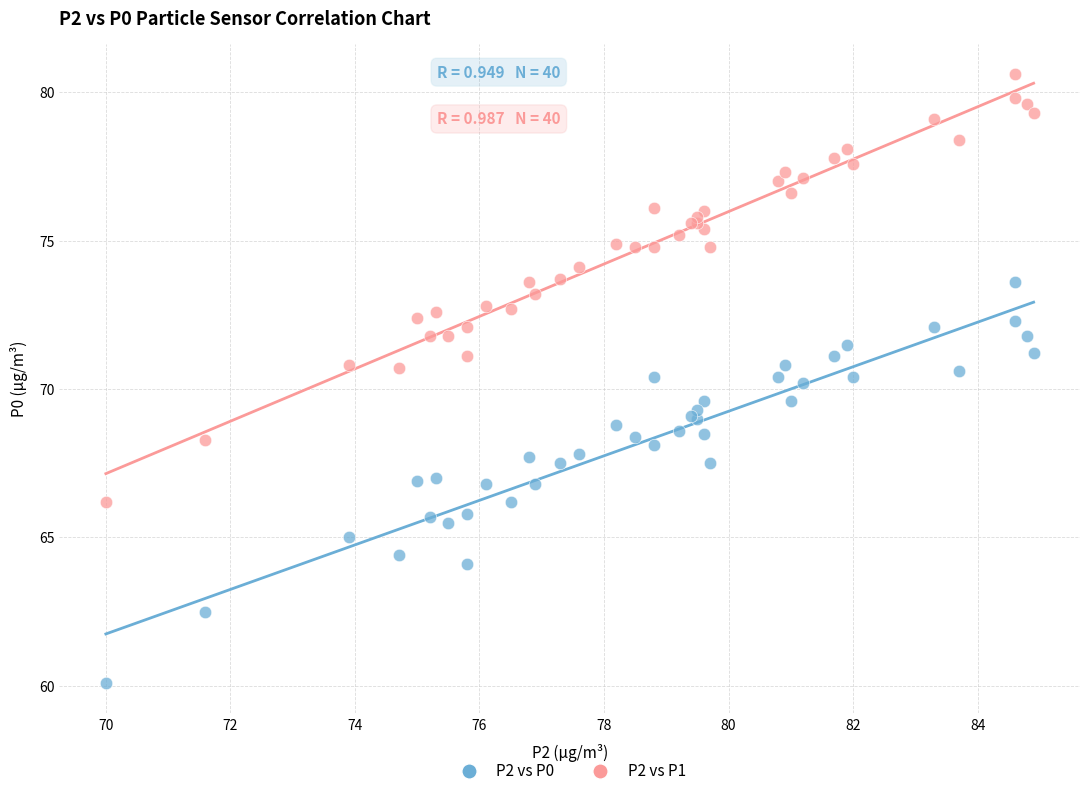

What is the X range (max minus min) for the scatter plot?

14.9